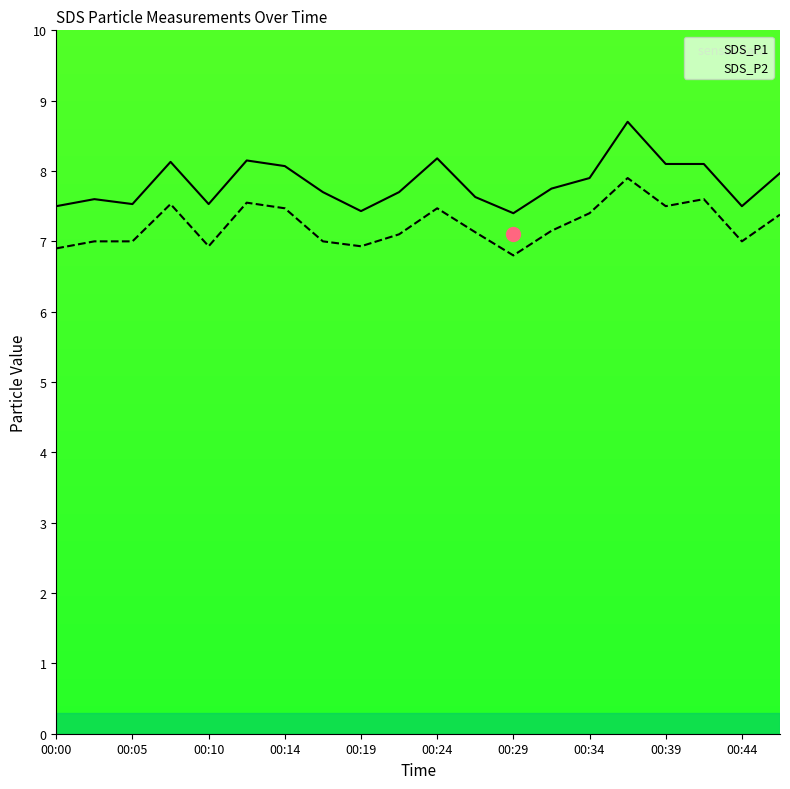

The value of SDS_P1 at 00:00 is 2.6. True or false?

False